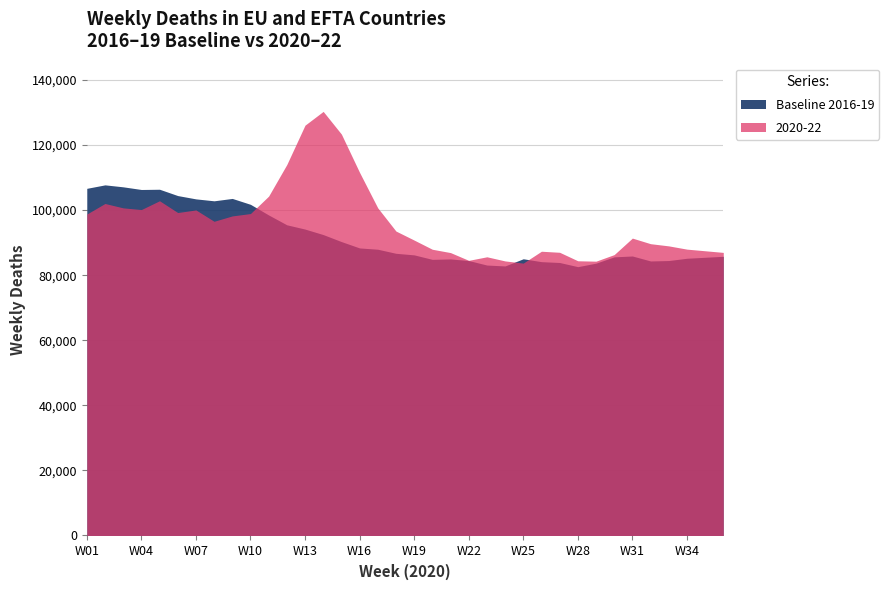

Is it true that Baseline 2016-19 equals 27610.7 at W04?

False